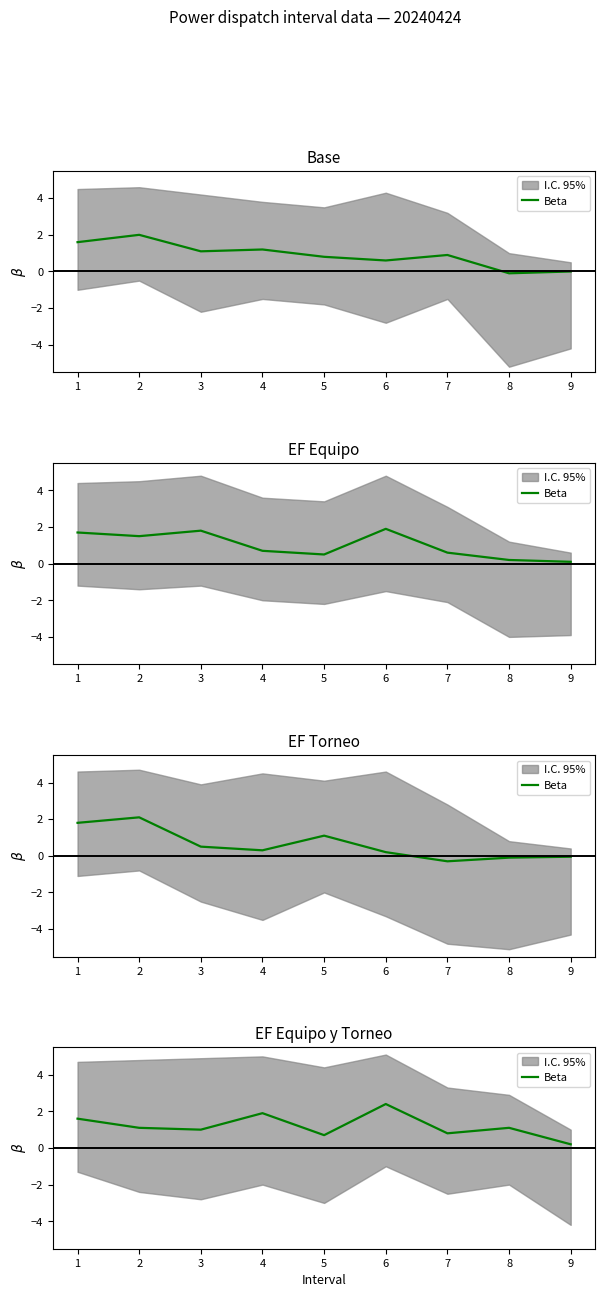

Rank the categories by value from lowest to highest.

9, 5, 7, 3, 2, 8, 1, 4, 6